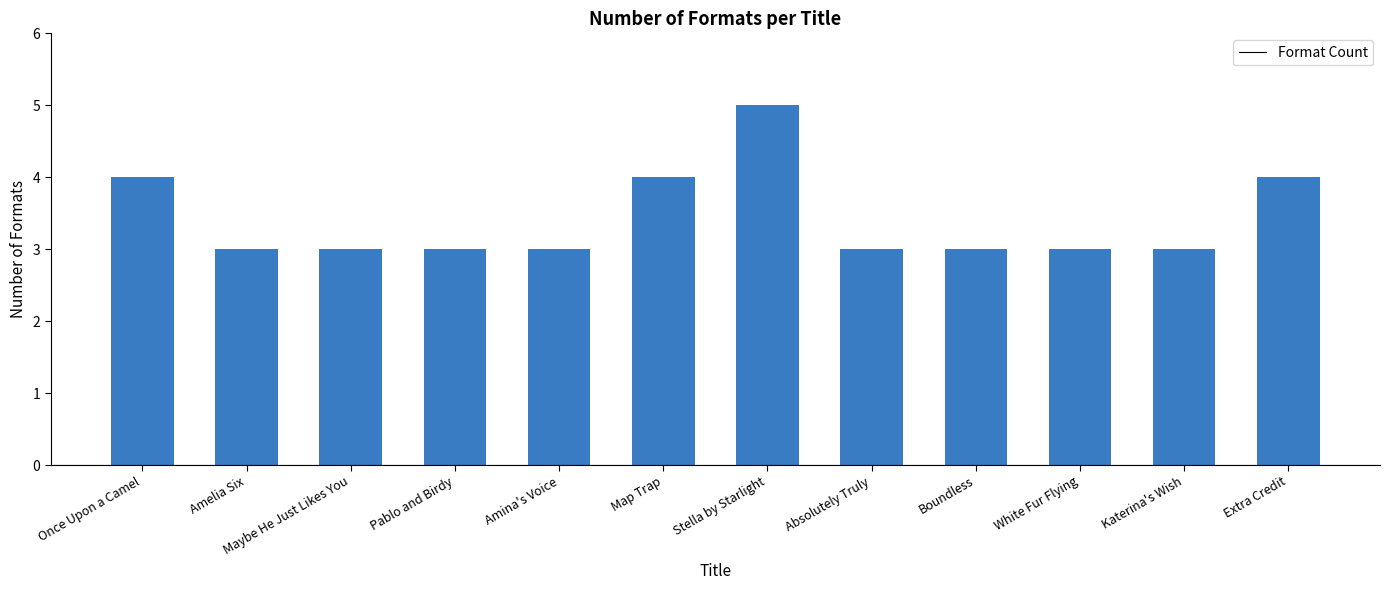

What is the difference between the second highest and minimum values?

1